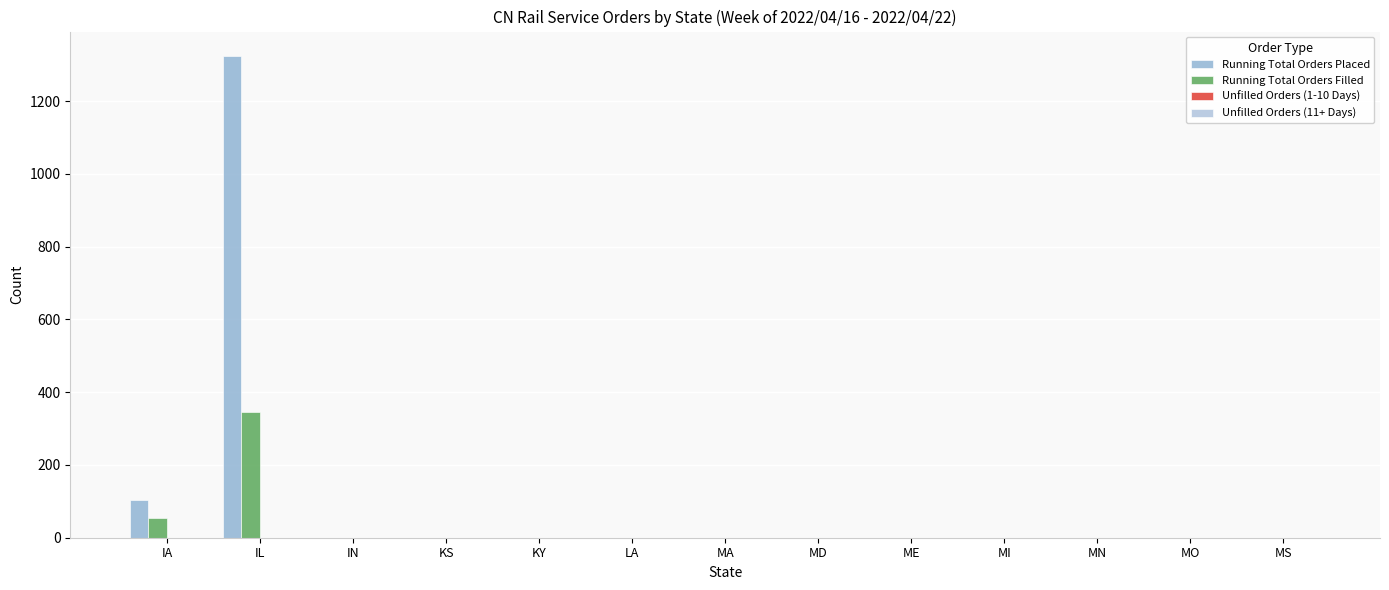

Between LA and KY, which is larger?

LA